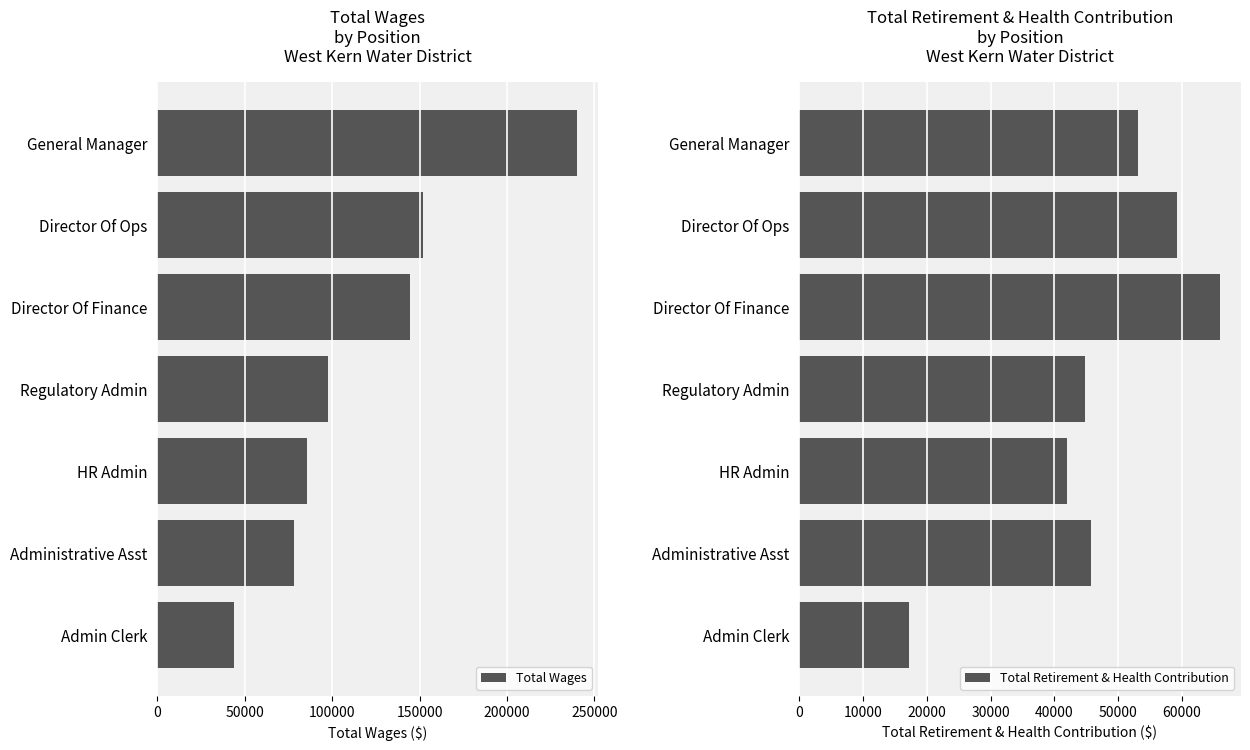

Rank the categories by Total Wages value from highest to lowest.

General Manager, Director Of Ops, Director Of Finance, Regulatory Admin, HR Admin, Administrative Asst, Admin Clerk